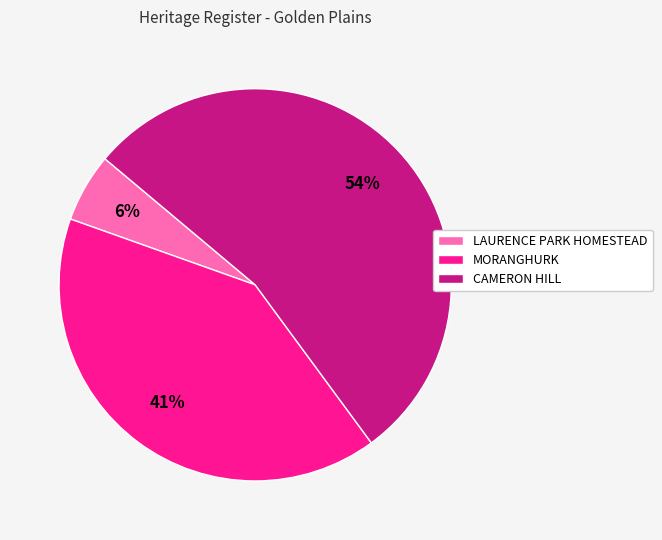

Is there any slice that represents more than half of the pie?

Yes